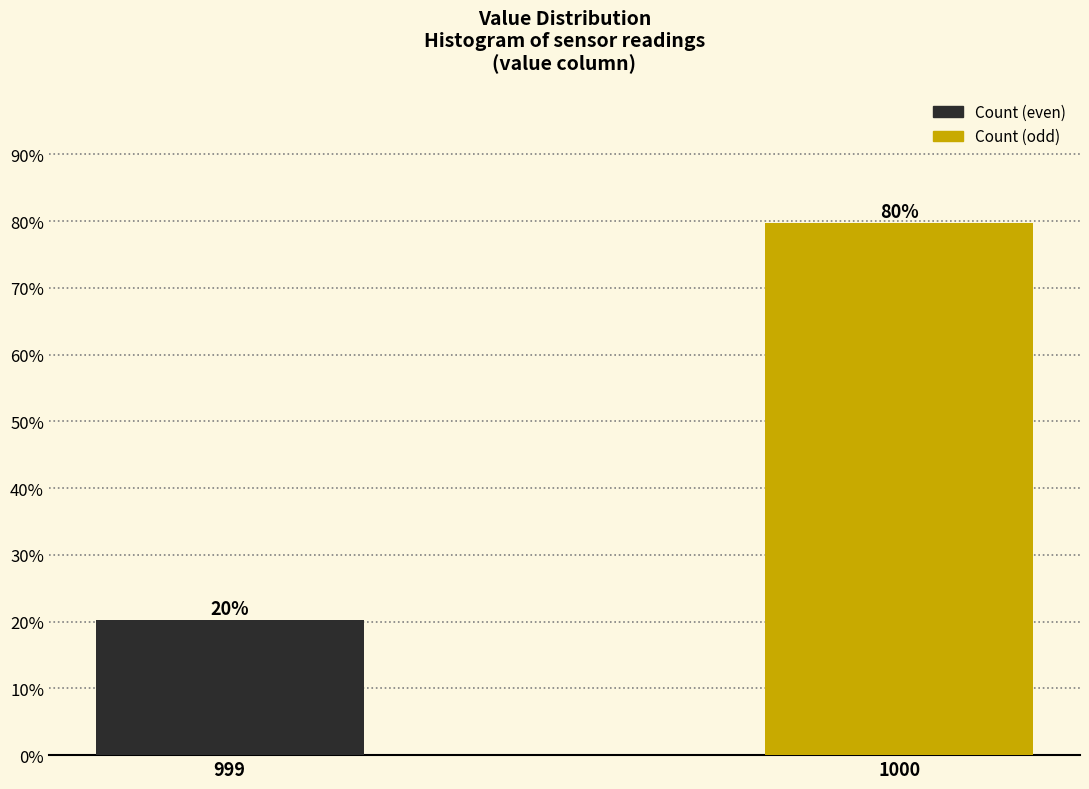

The value at 999 is 36.3. True or false?

False